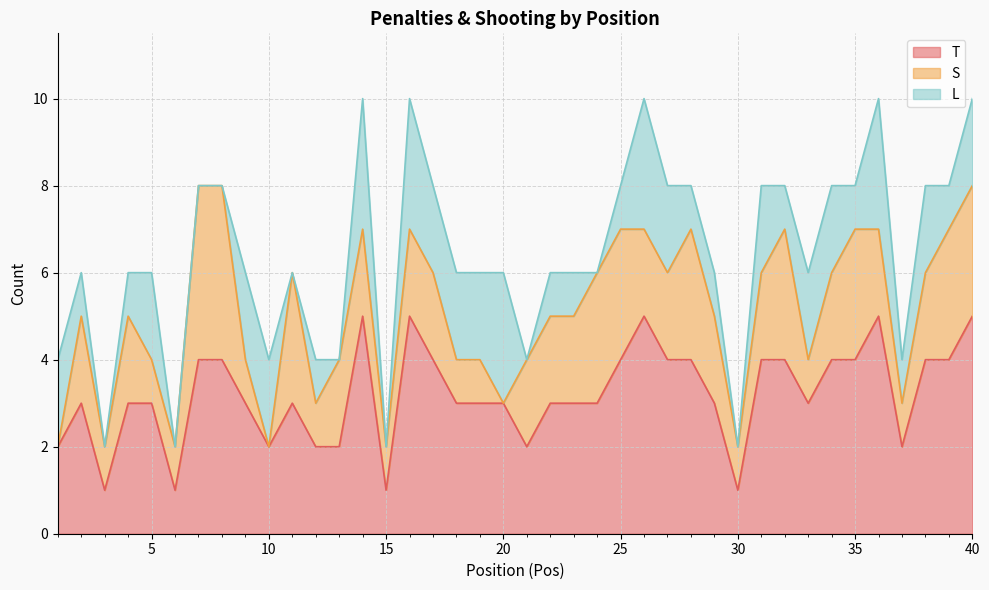

Read the L value at 38.

2